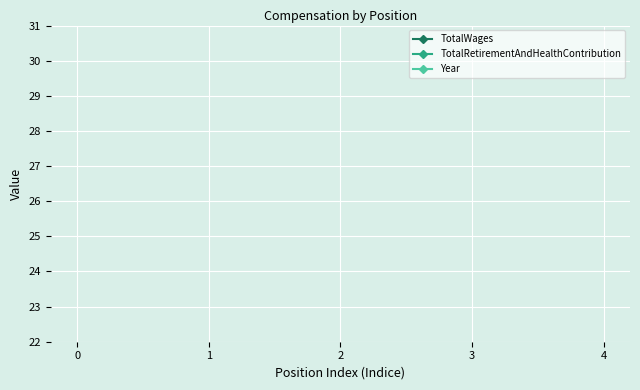

Is the value of TotalRetirementAndHealthContribution at 4 greater than the value of TotalWages at 4?

No